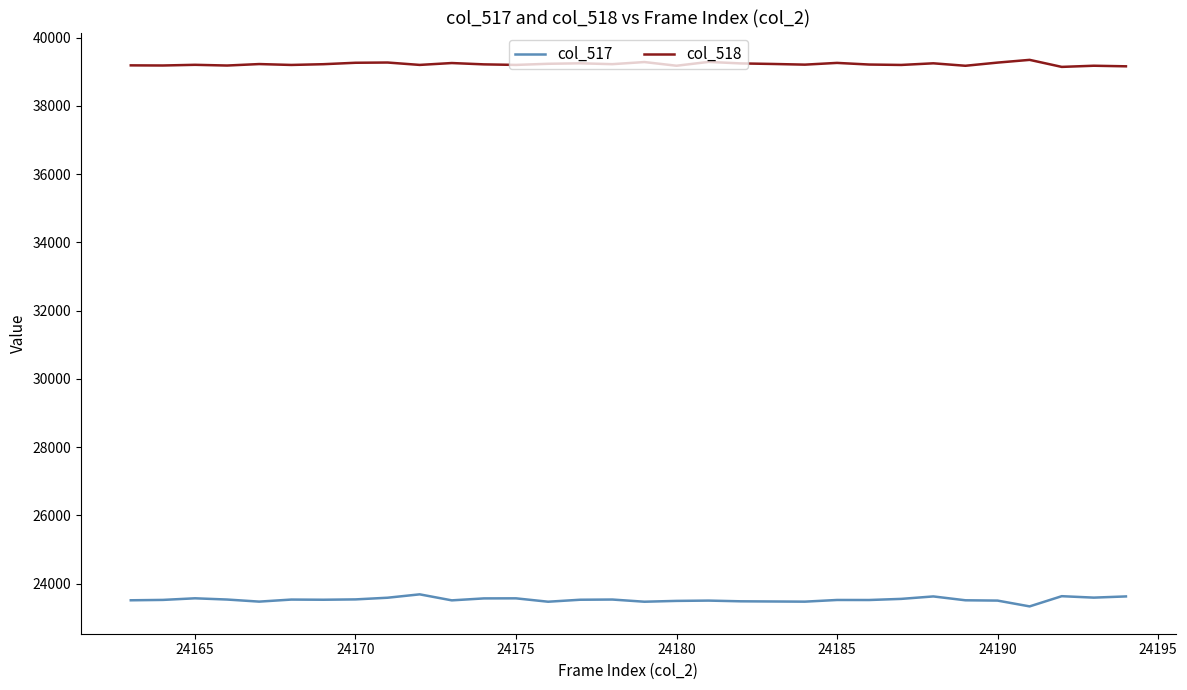

Which series has the largest total across all categories?

col_518